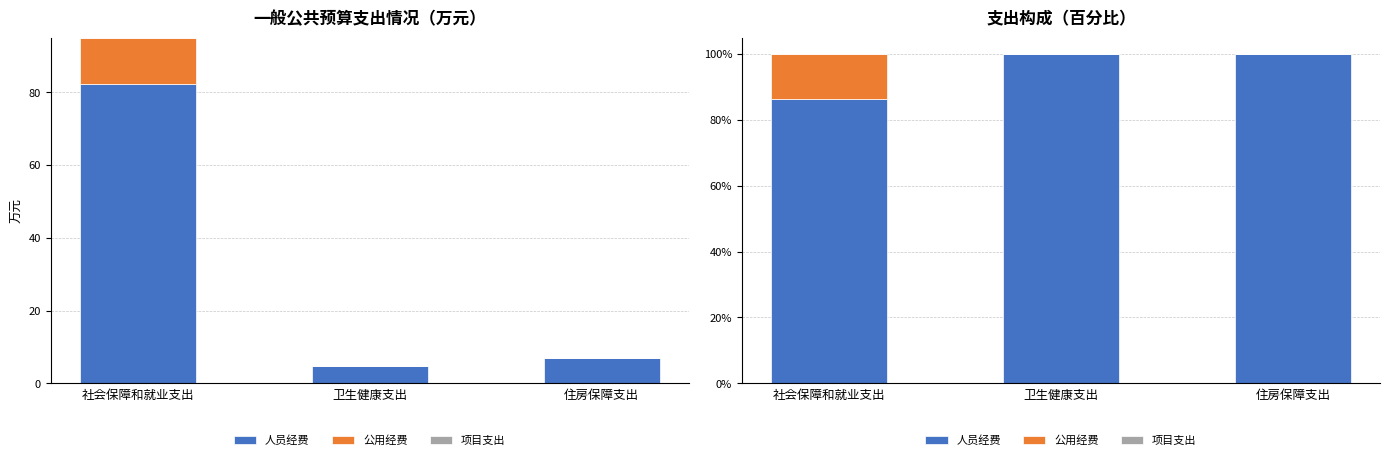

Which series changed the most between 社会保障和就业支出 and 卫生健康支出?

人员经费